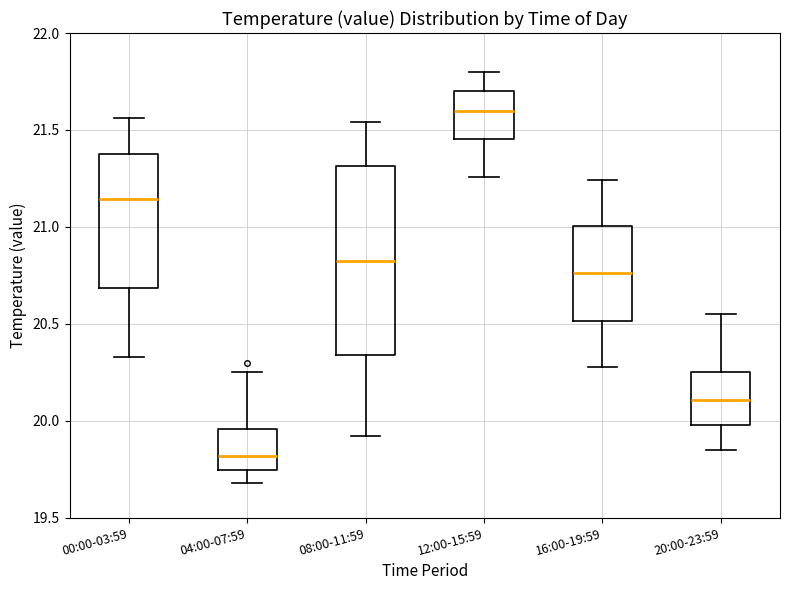

Reading left to right, read every box against the y-axis: the position of its median line, the range the box covers, and the ends of its whiskers. The values are not printed on the chart, so give them approximately, as read against the axis.

00:00-03:59: median 21.15, box 20.70 to 21.40, whiskers 20.35 to 21.55
04:00-07:59: median 19.80, box 19.75 to 19.95, whiskers 19.70 to 20.25
08:00-11:59: median 20.85, box 20.35 to 21.30, whiskers 19.90 to 21.55
12:00-15:59: median 21.60, box 21.45 to 21.70, whiskers 21.25 to 21.80
16:00-19:59: median 20.75, box 20.50 to 21.00, whiskers 20.30 to 21.25
20:00-23:59: median 20.10, box 20.00 to 20.25, whiskers 19.85 to 20.55